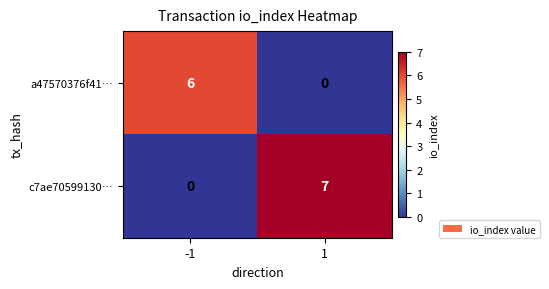

True or false: c7ae70599130… has a value of 3 at 1.

False